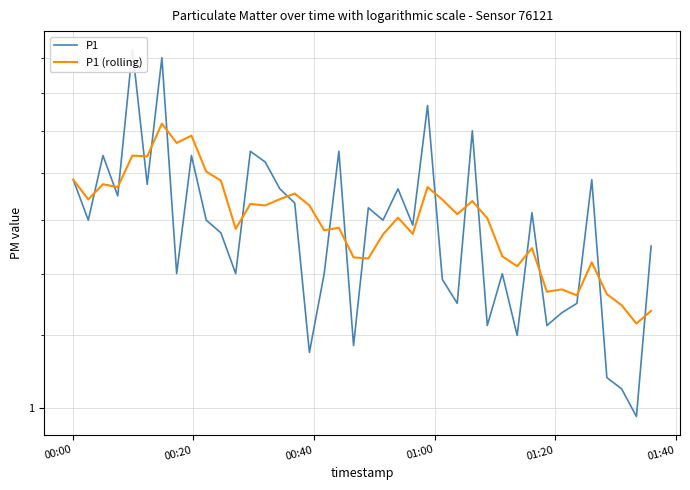

How many values in the P1 series exceed 1?

39